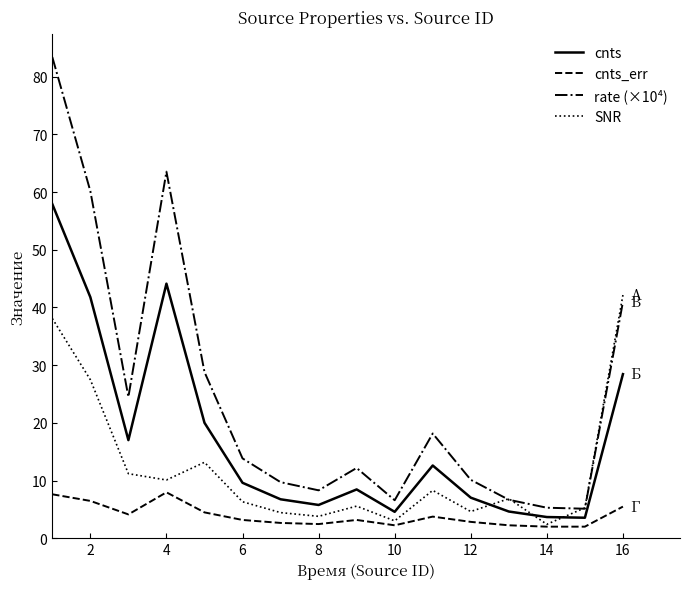

Which series has the largest total across all categories?

rate (×10⁴)